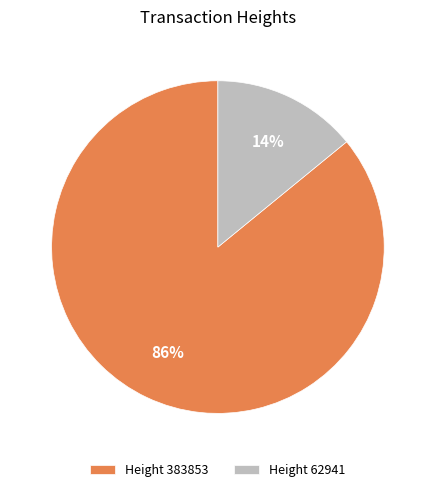

Is Height 383853 the majority of the pie?

Yes